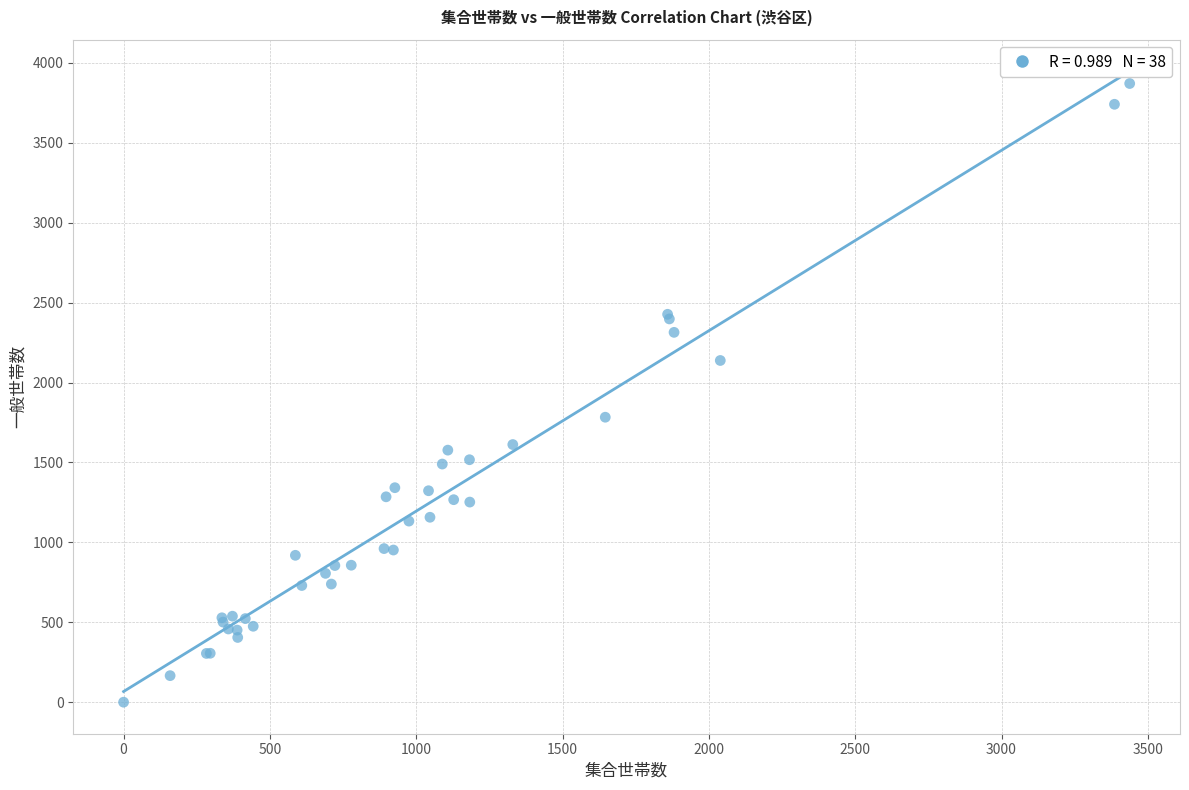

What Y value in the scatter plot is closest to 1935?

1783